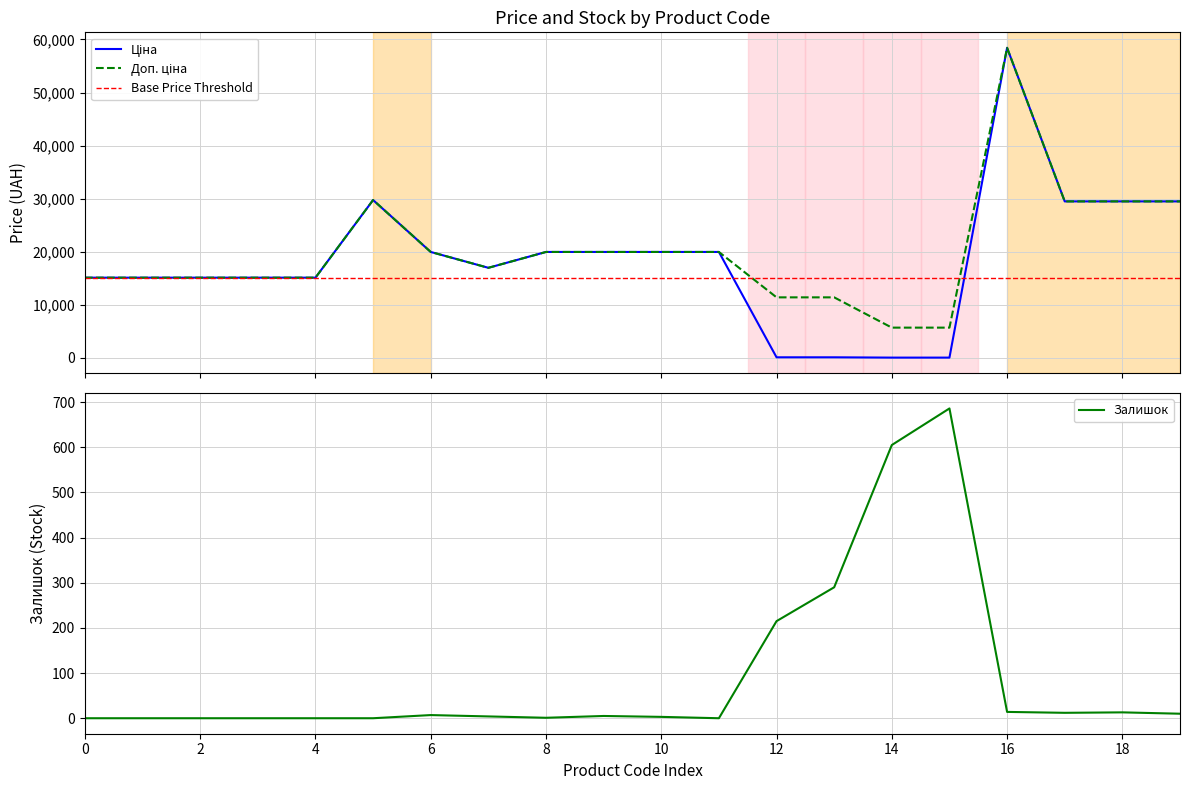

What is the maximum value for Залишок?

686